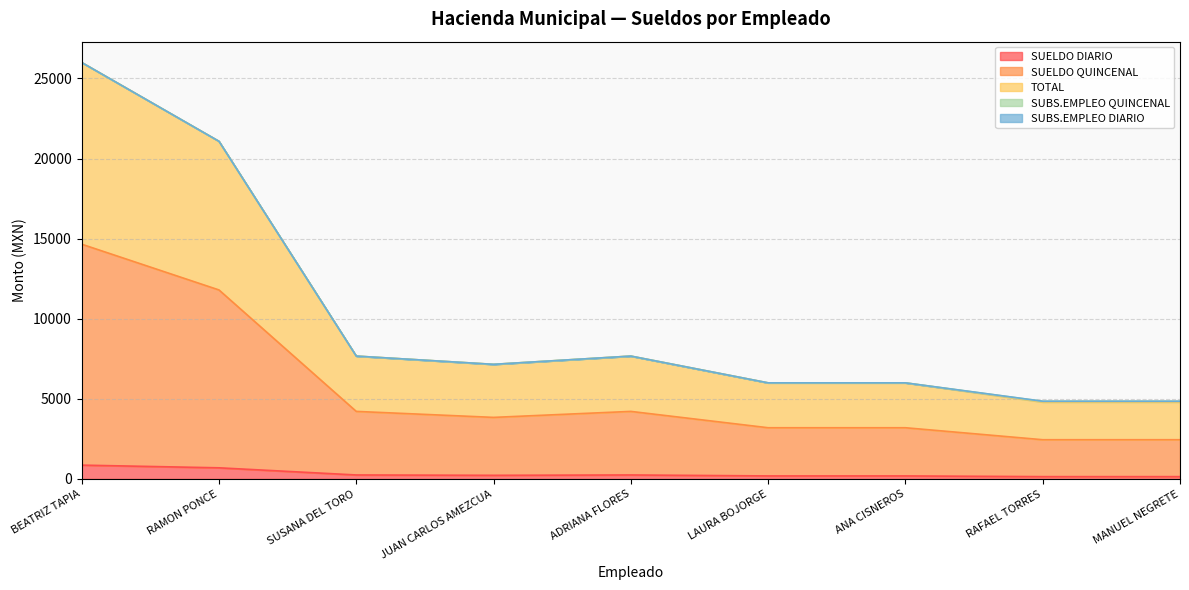

Is the value of SUELDO DIARIO at ADRIANA FLORES greater than the value of SUELDO QUINCENAL at SUSANA DEL TORO?

No